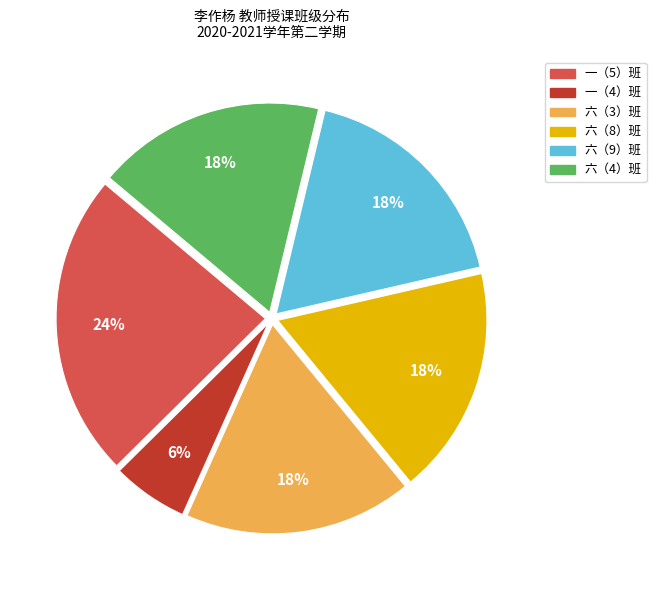

Is it true that 一（4）班 is 1% of the pie?

False